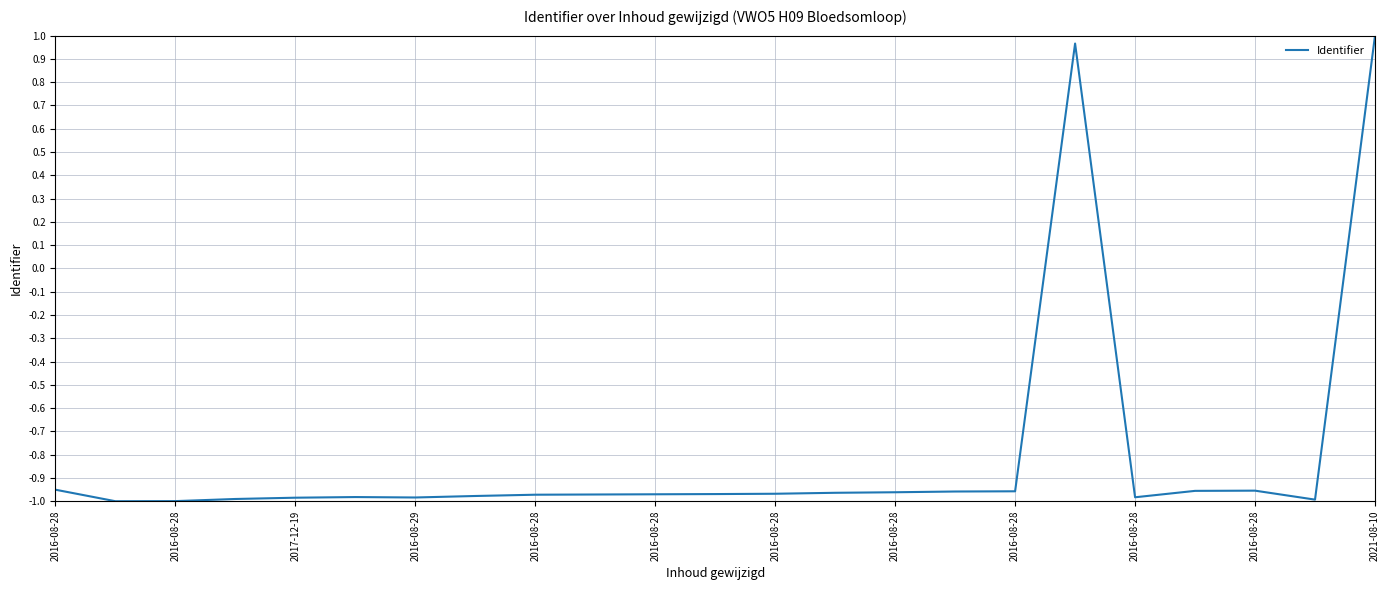

At which label is the value closest to 0?

2016-08-28